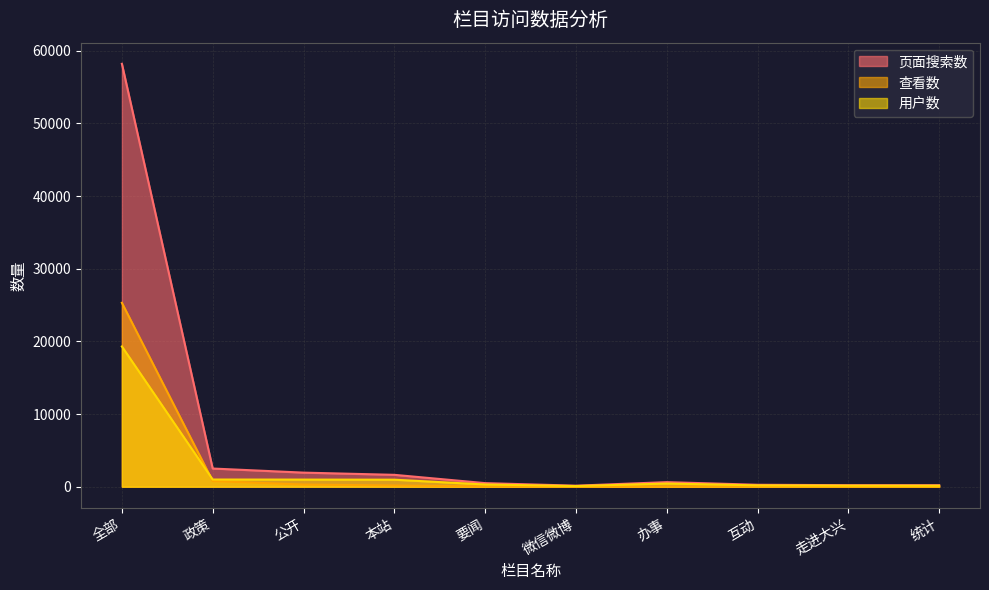

Where is the first local maximum for 页面搜索数?

办事